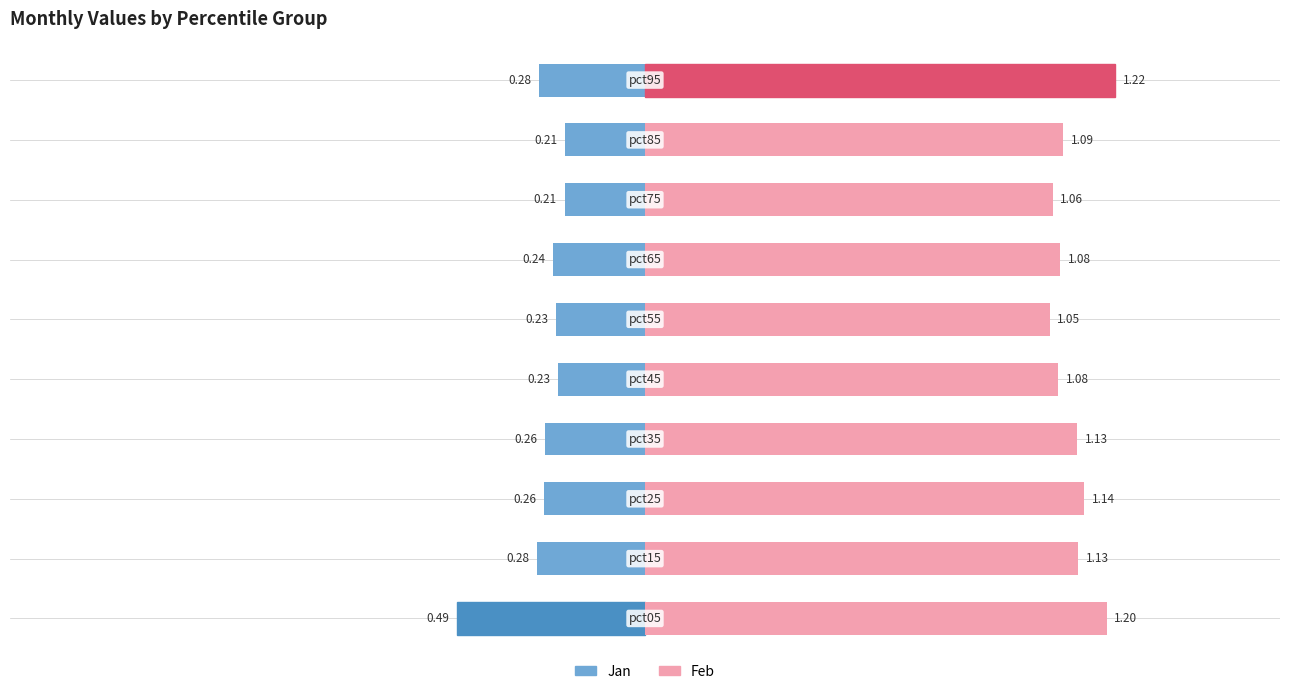

Does the chart contain stacked bars?

No